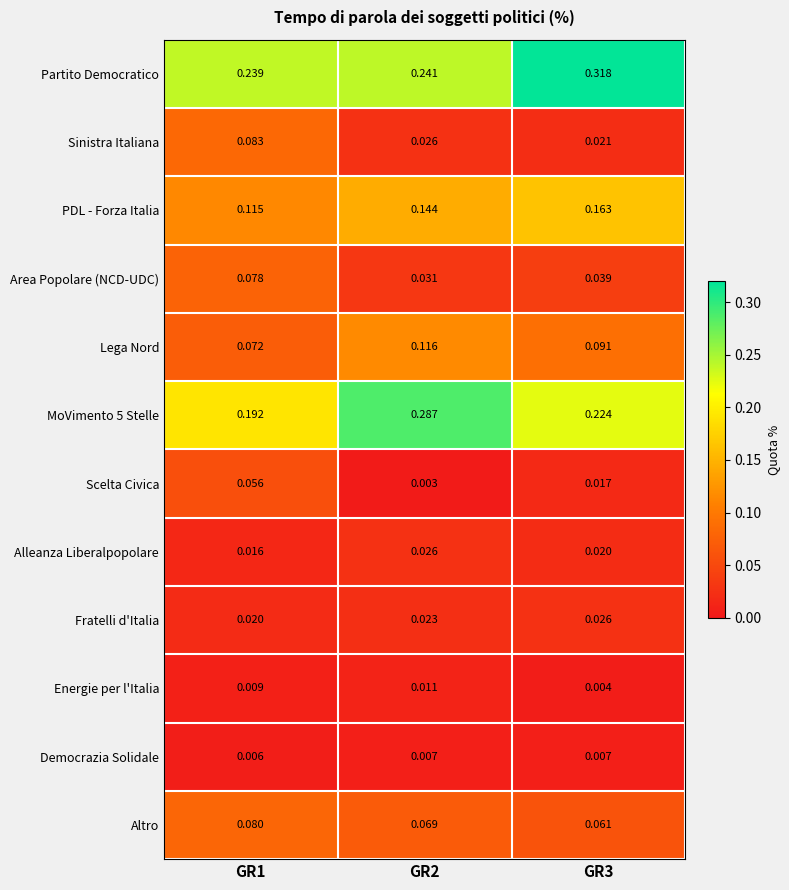

Which series changed the most between GR2 and GR3?

Partito Democratico